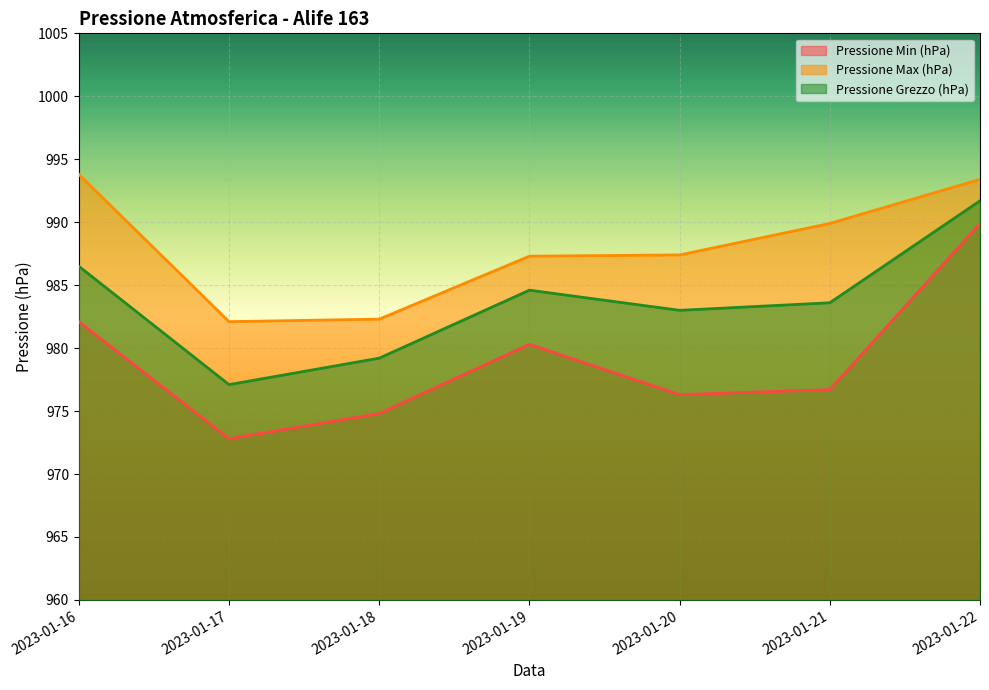

True or false: Pressione Grezzo (hPa) has more than 0 points higher than both neighbors.

True